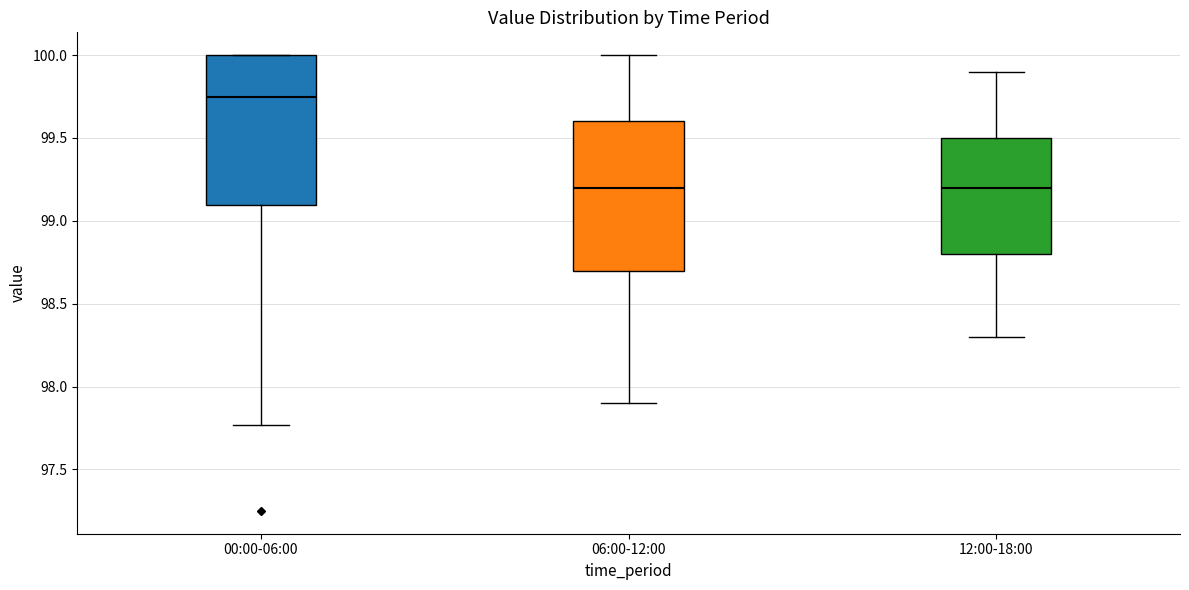

Reading left to right, read every box against the y-axis: the position of its median line, the range the box covers, and the ends of its whiskers. The values are not printed on the chart, so give them approximately, as read against the axis.

00:00-06:00: median 99.75, box 99.10 to 100.00, whiskers 97.75 to 100.00
06:00-12:00: median 99.20, box 98.70 to 99.60, whiskers 97.90 to 100.00
12:00-18:00: median 99.20, box 98.80 to 99.50, whiskers 98.30 to 99.90